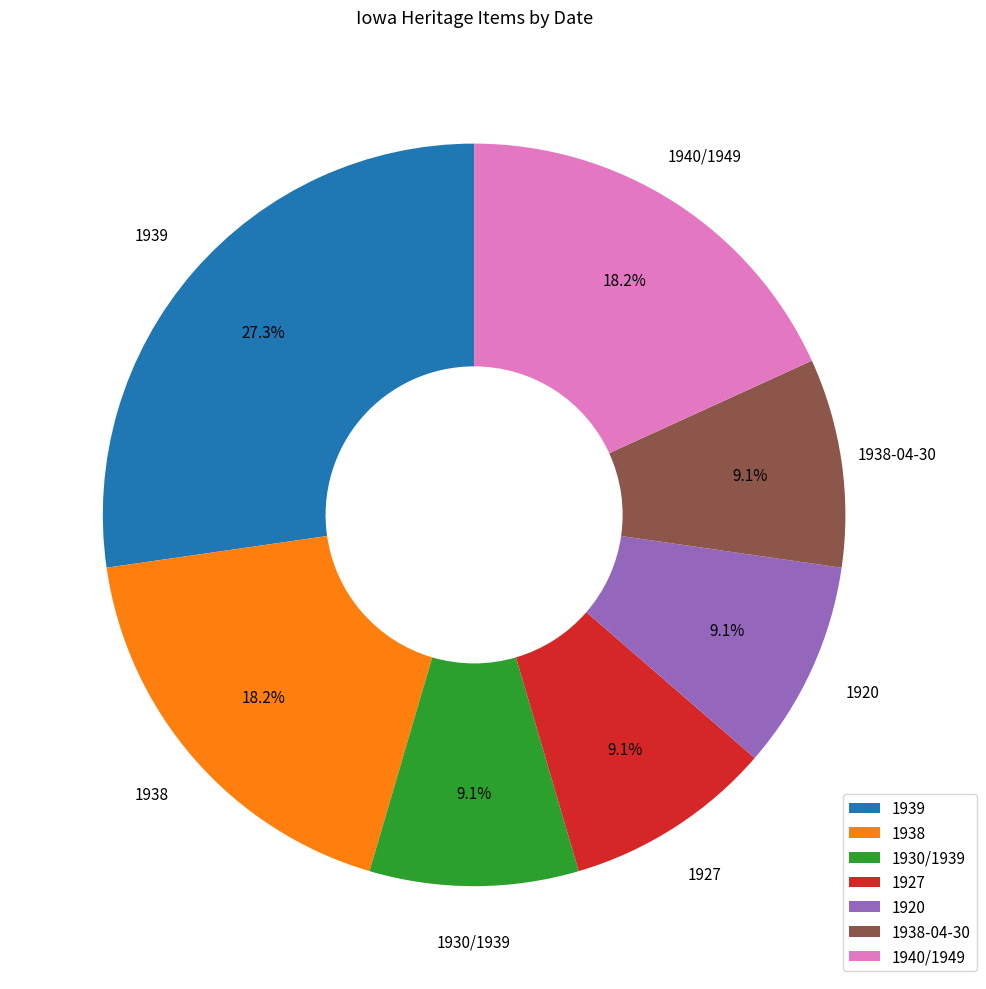

Which slice is the largest?

1939